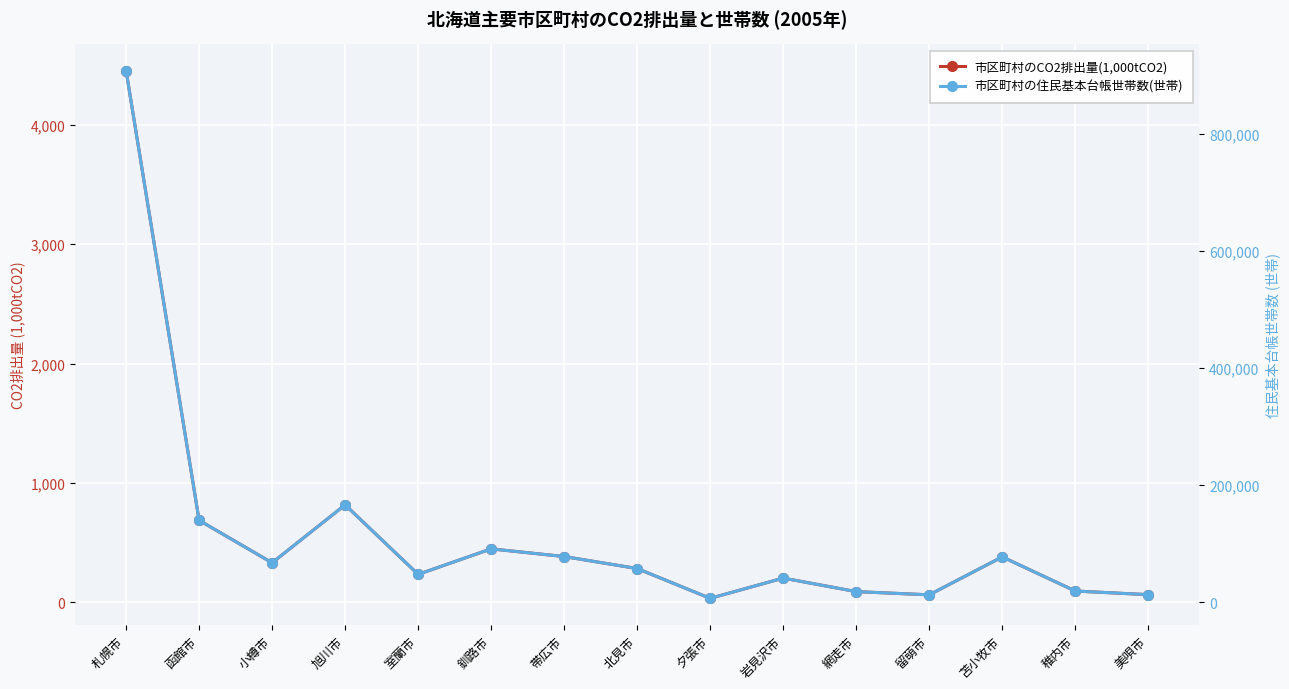

How many series are shown in this chart?

2